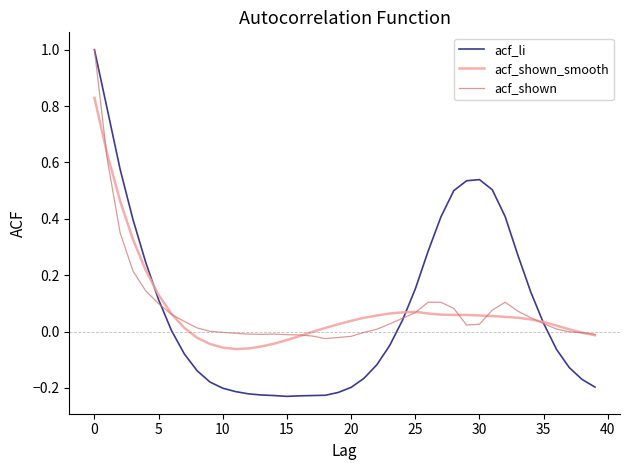

List the series in order of their overall mean, lowest first.

acf_shown, acf_shown_smooth, acf_li